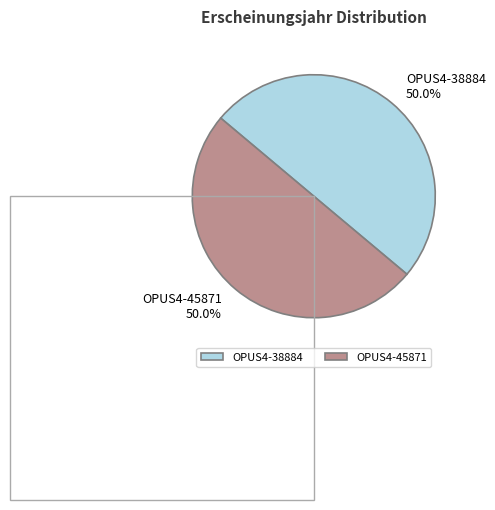

To the nearest percent, what percentage of the pie is OPUS4-45871?

50%